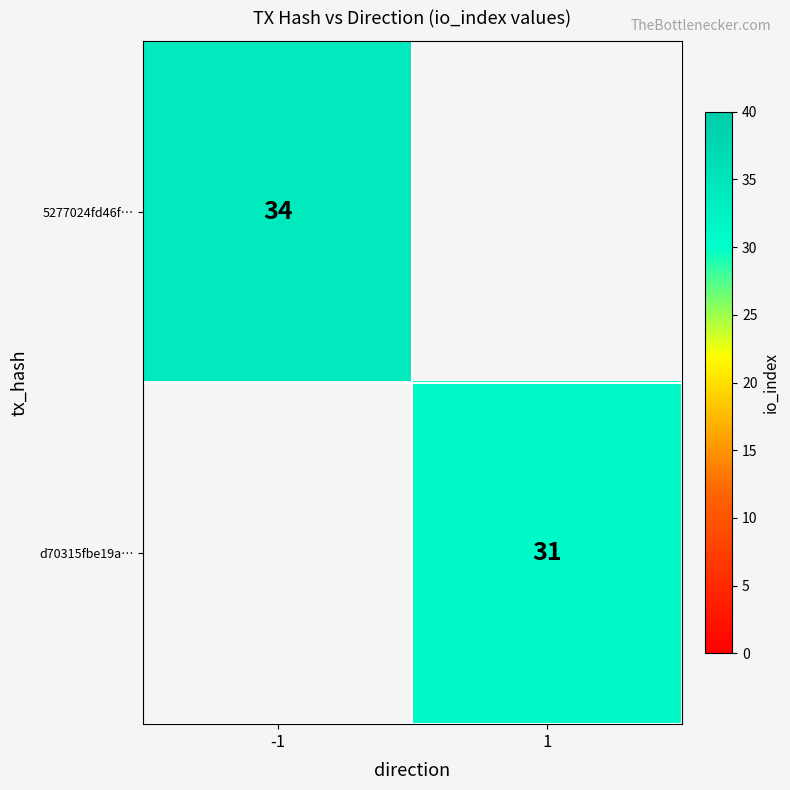

The d70315fbe19a… series shows 52 at 1. True or false?

False